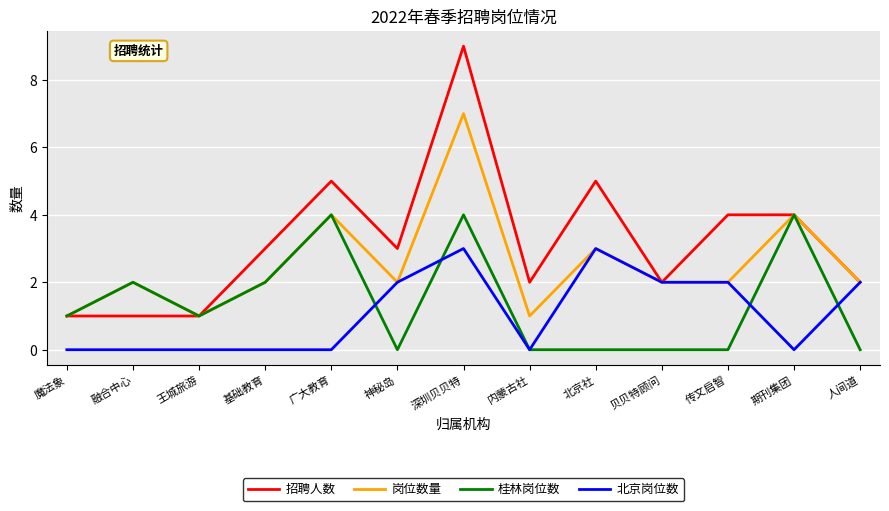

Is the value of 北京岗位数 at 贝贝特顾问 greater than the value of 桂林岗位数 at 内蒙古社?

Yes